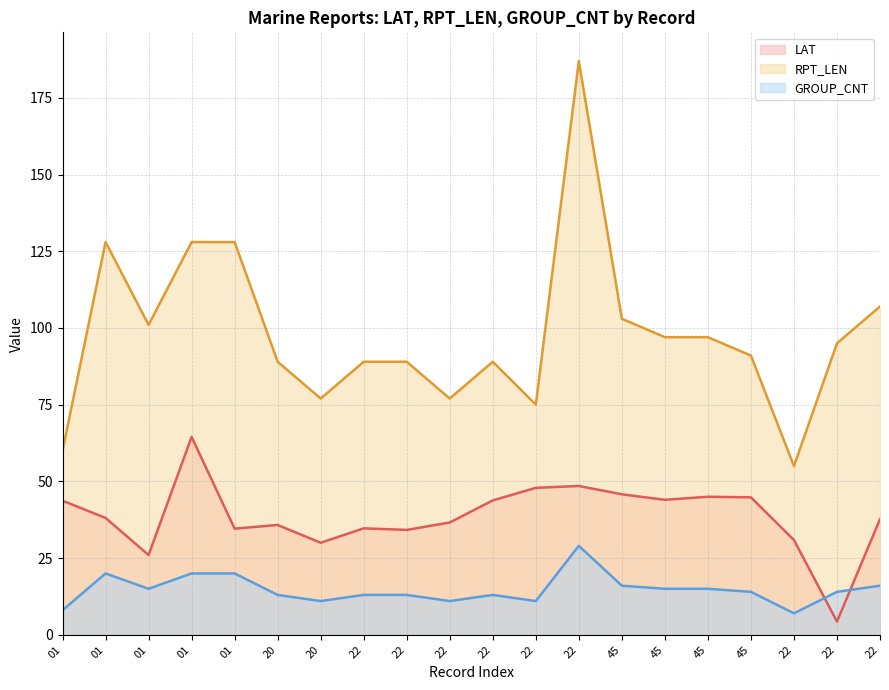

What is the sum of the GROUP_CNT values at 01 and 22?

15.0